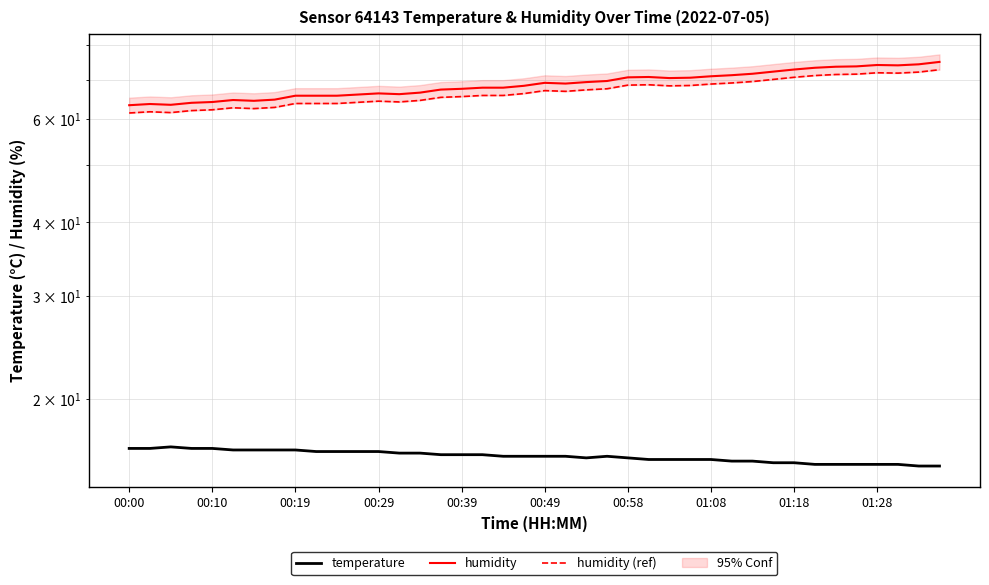

How many categories are shown in the chart?

40